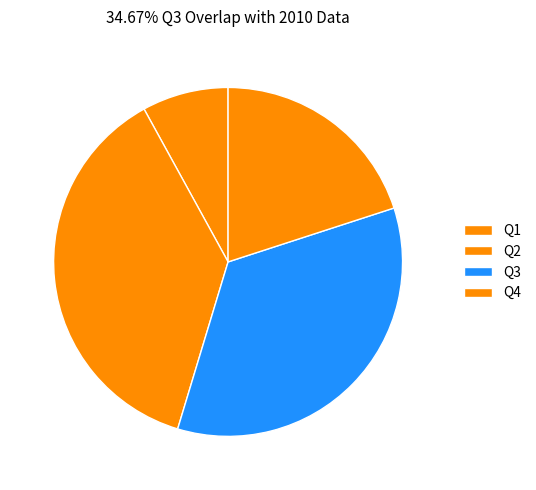

What percentage do Q1 and Q2 together represent?

45.3%